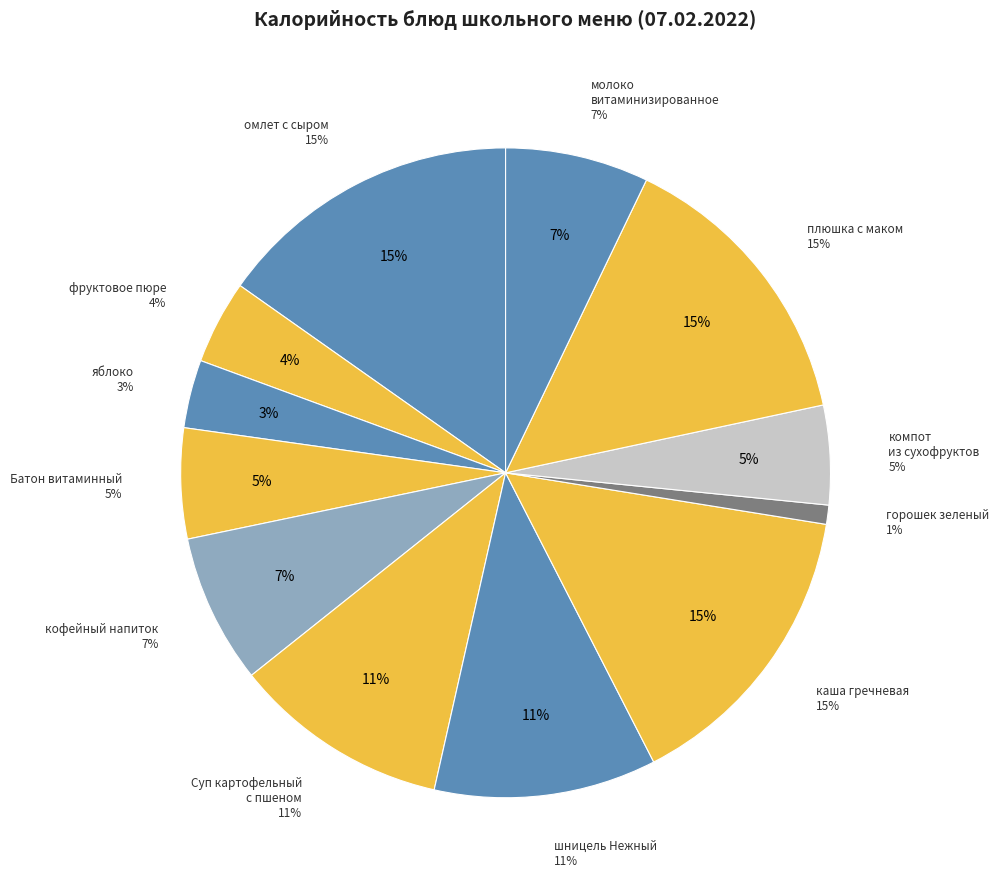

Approximately how many times larger is the value at шницель Нежный compared to каша гречневая?

0.7